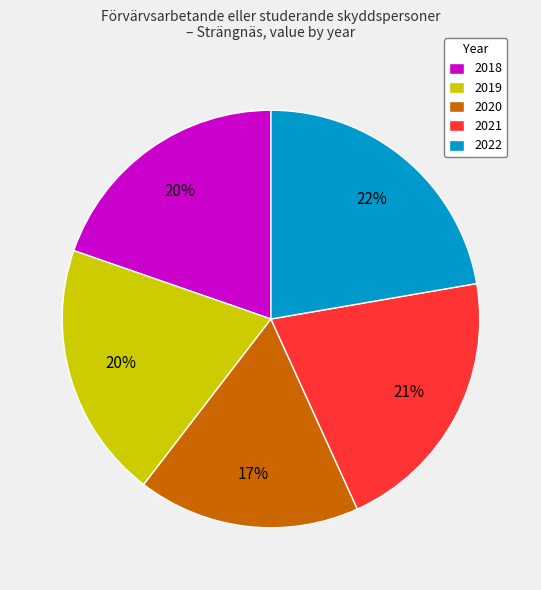

Which slice is the smallest?

2020